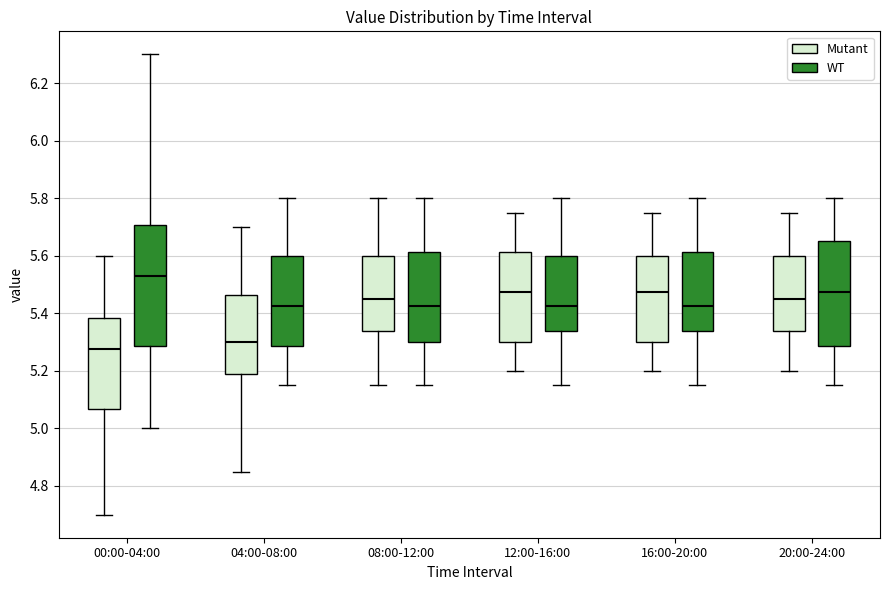

Which box has the lowest median line?

00:00-04:00 (Mutant)